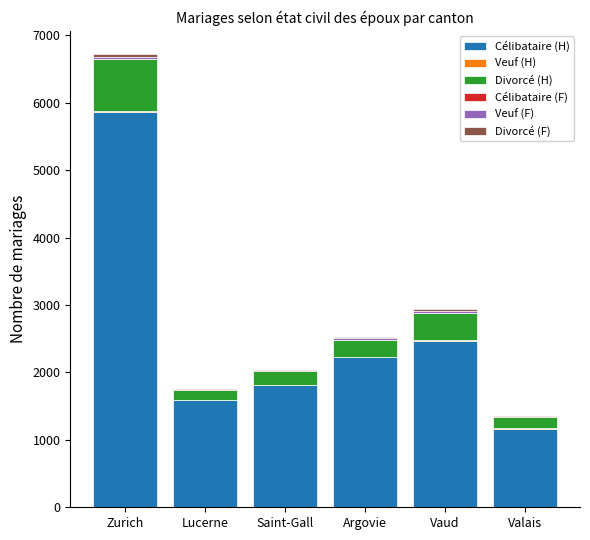

What is the highest value of the Célibataire (H) series?

5861